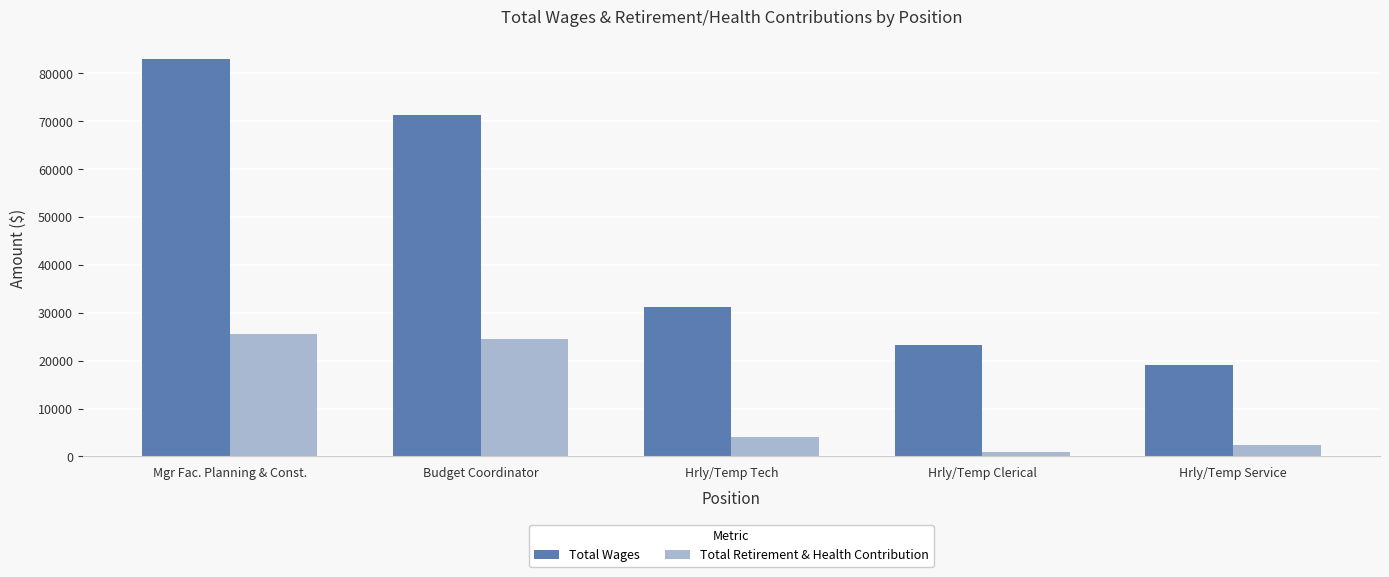

What is the highest value of the Total Wages series?

82962